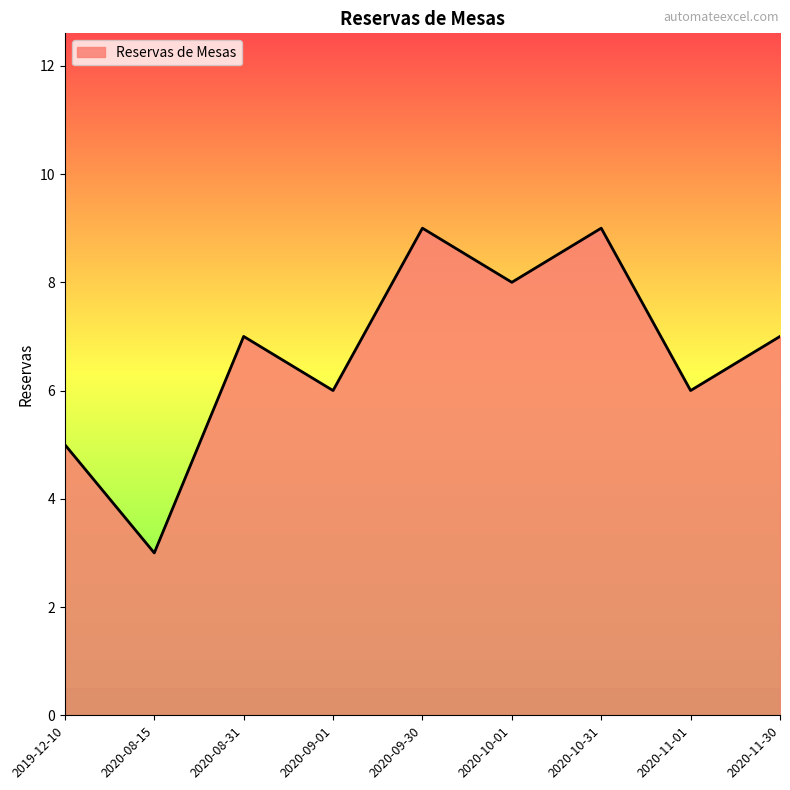

What position from the right is 2019-12-10?

9